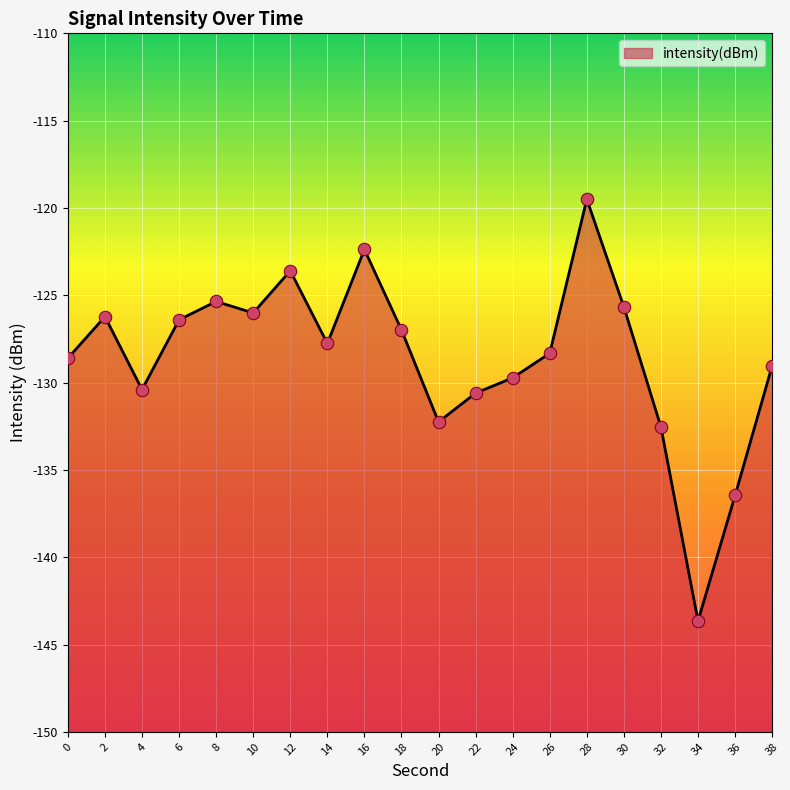

What is the change in value from 8 to 30?

-0.3